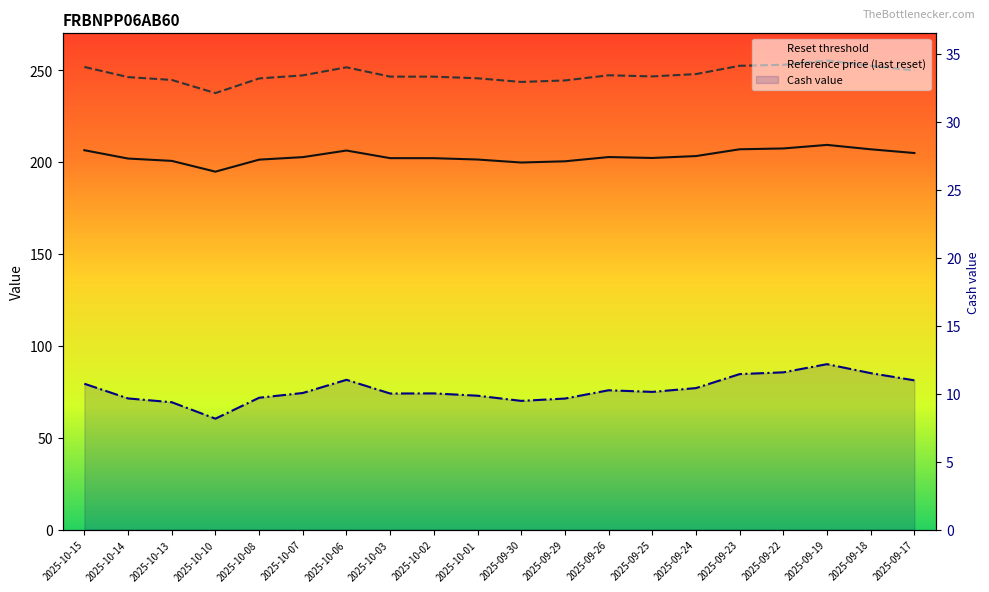

How many interior local valleys does the Reference price (last reset) series have?

3